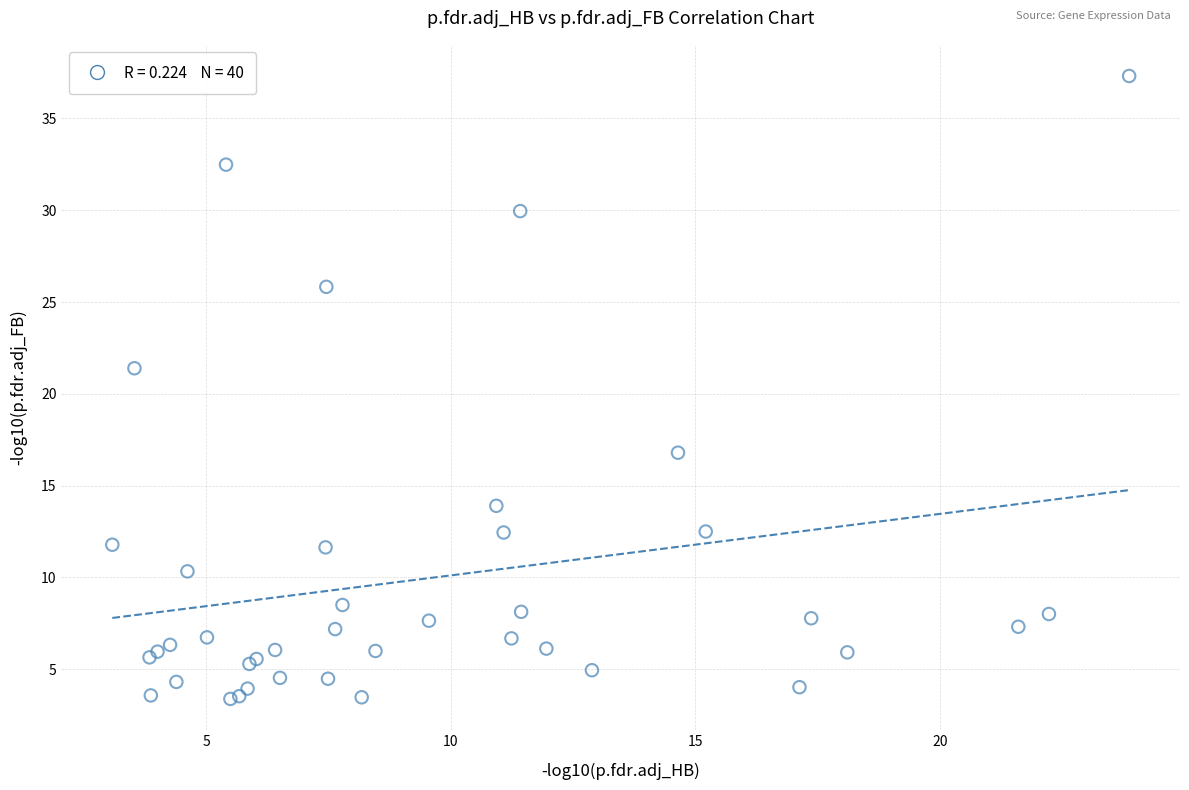

What Y value in the scatter plot is closest to 20?

21.4